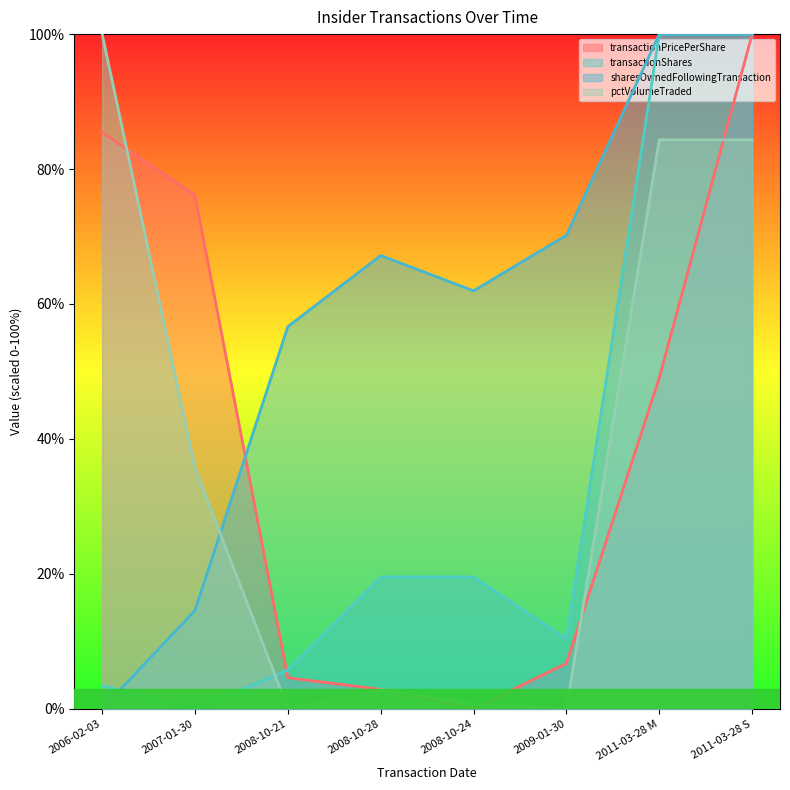

What is the average value of the transactionShares series?

32.3